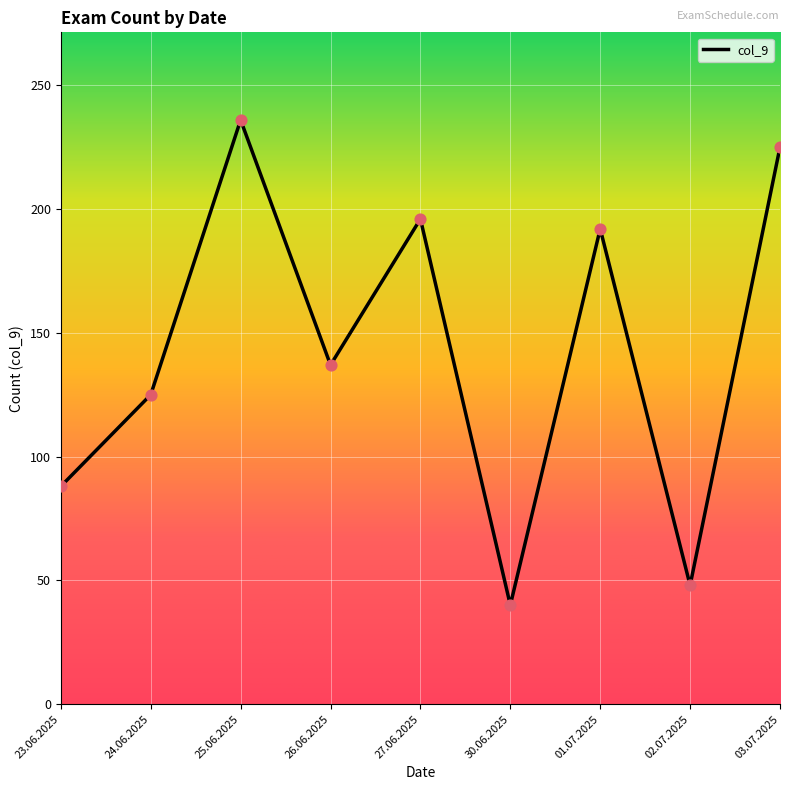

Between 01.07.2025 and 02.07.2025, which is larger?

01.07.2025